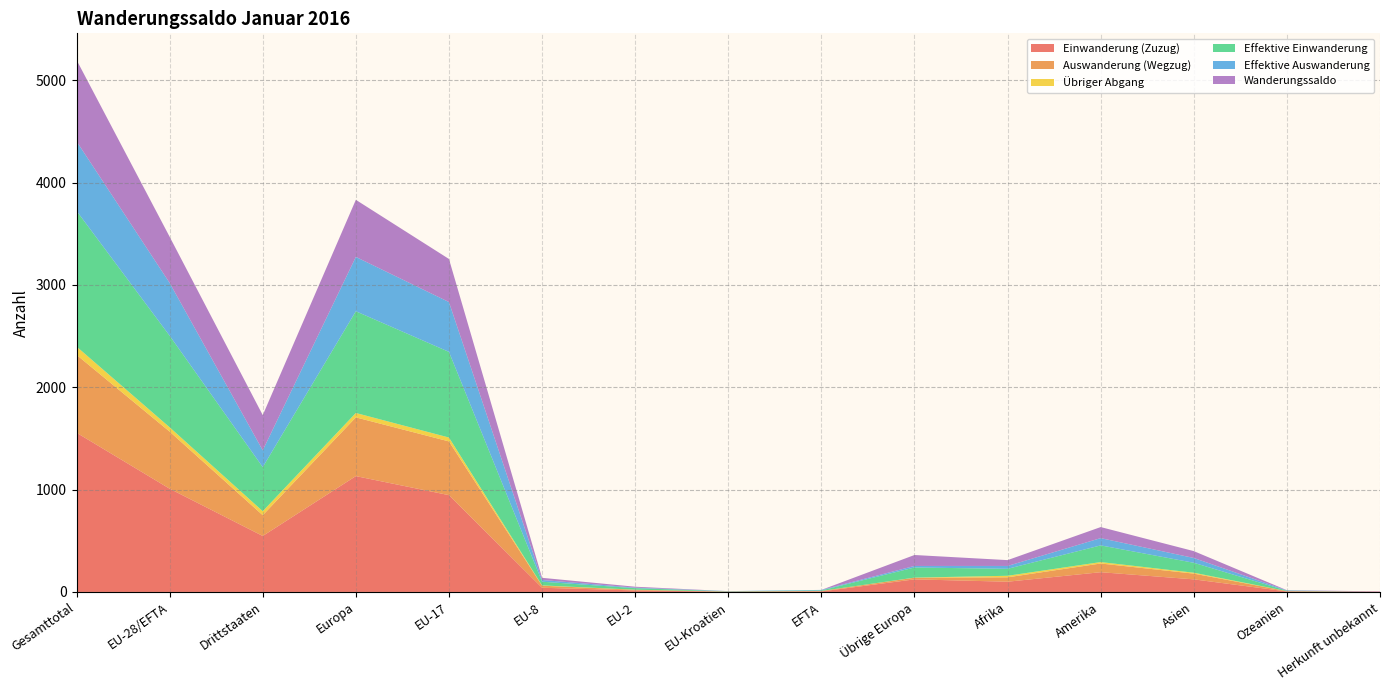

Reading left to right, transcribe all the data shown in this chart.

Einwanderung (Zuzug): 1556	1009	547	1132	946	41	15	2	5	123	100	193	123	5	3
Auswanderung (Wegzug): 761	558	203	574	525	20	6	2	5	16	43	85	56	3	0
Übriger Abgang: 81	42	39	43	38	3	1	0	0	1	15	14	9	0	0
Effektive Einwanderung: 1326	895	431	994	837	36	15	2	5	99	68	163	97	4	0
Effektive Auswanderung: 680	516	164	531	487	17	5	2	5	15	28	71	47	3	0
Wanderungssaldo: 795	451	344	558	421	21	9	0	0	107	57	108	67	2	3